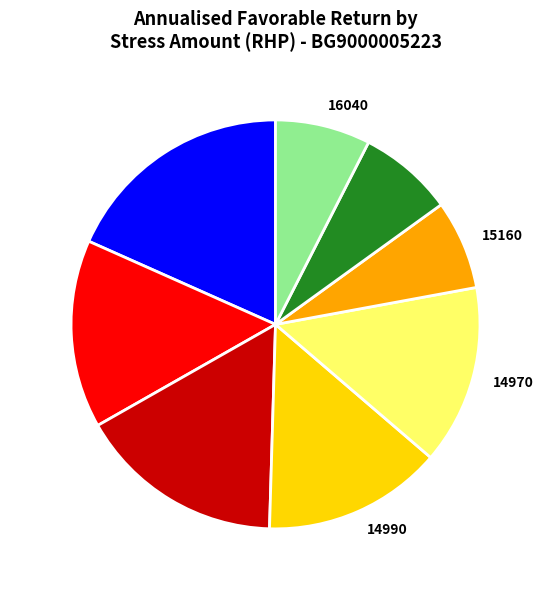

Combined, do 15310 and 14970 account for over 50%?

No